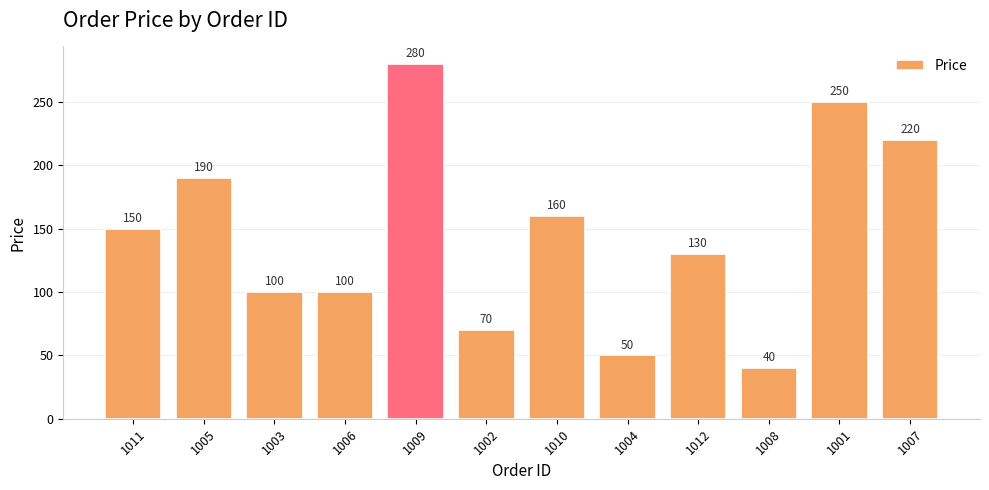

How many values are between 100 and 220?

7